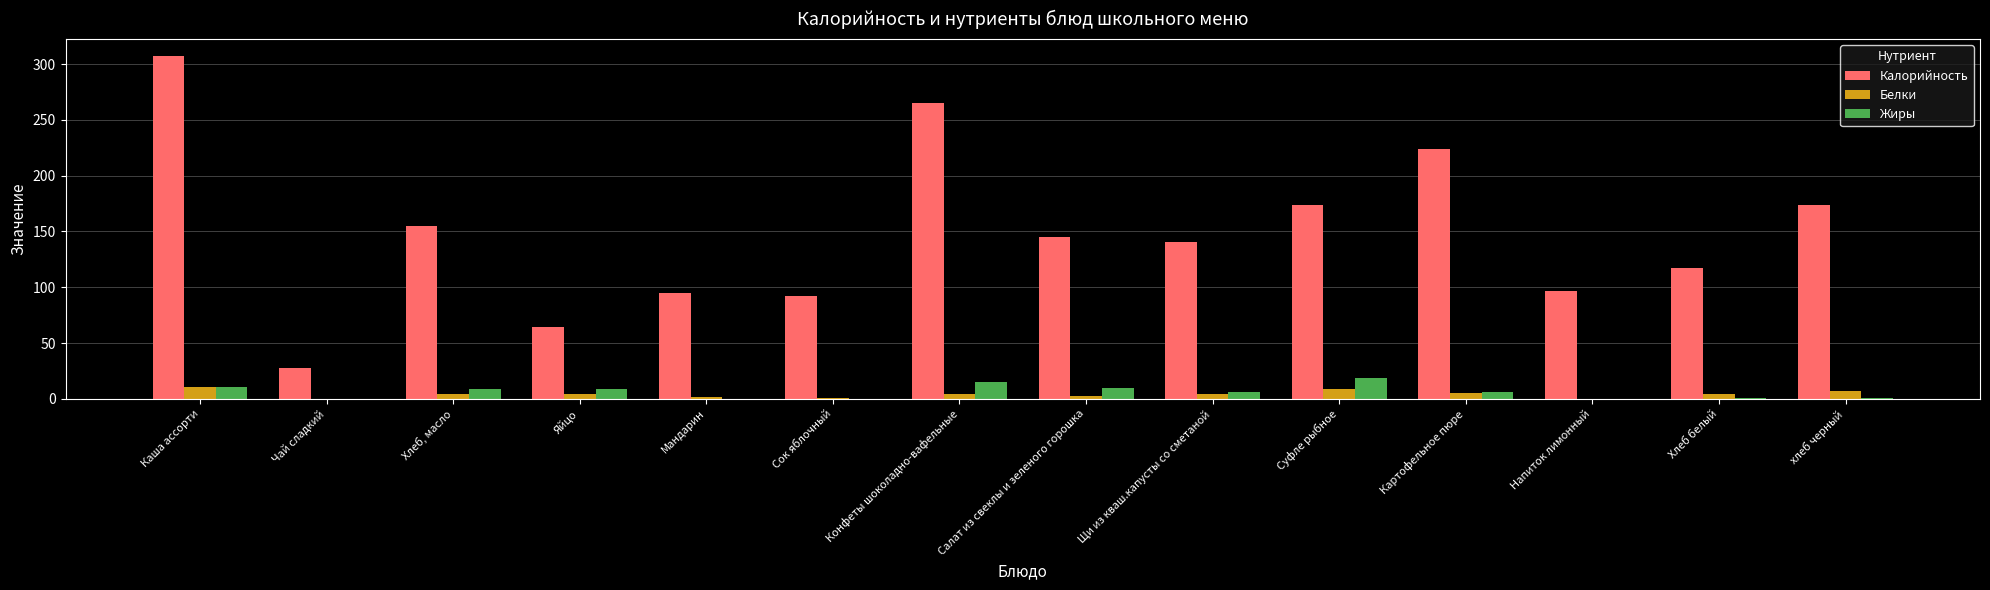

How many categories are shown in the chart?

14